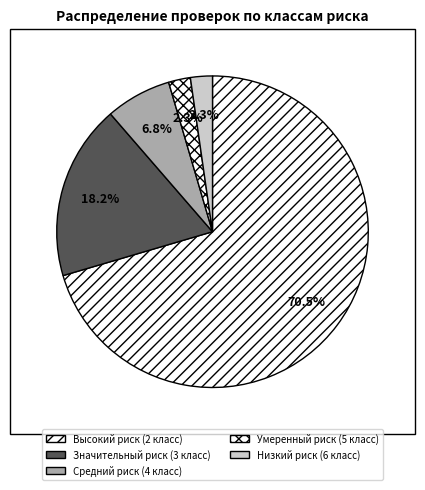

Between Низкий риск (6 класс) and Средний риск (4 класс), which is larger?

Средний риск (4 класс)